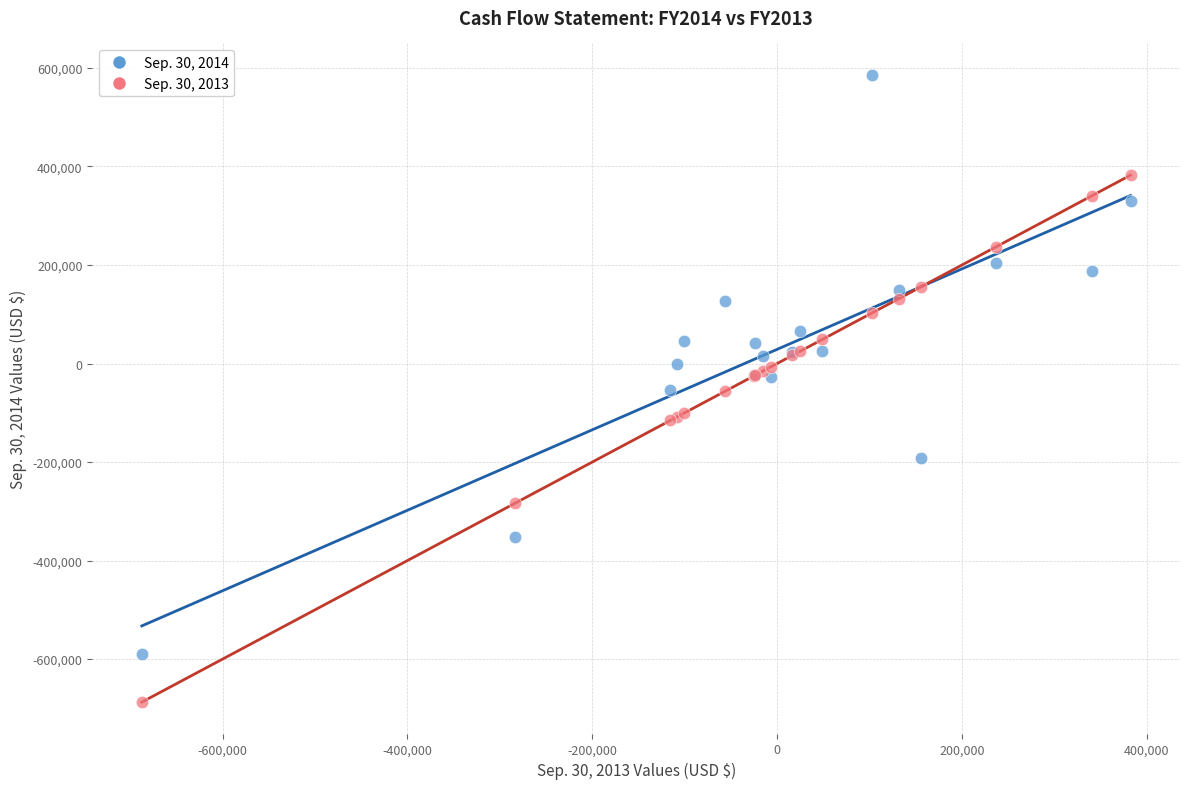

What are all the series names shown in the legend?

Sep. 30, 2014, Sep. 30, 2013